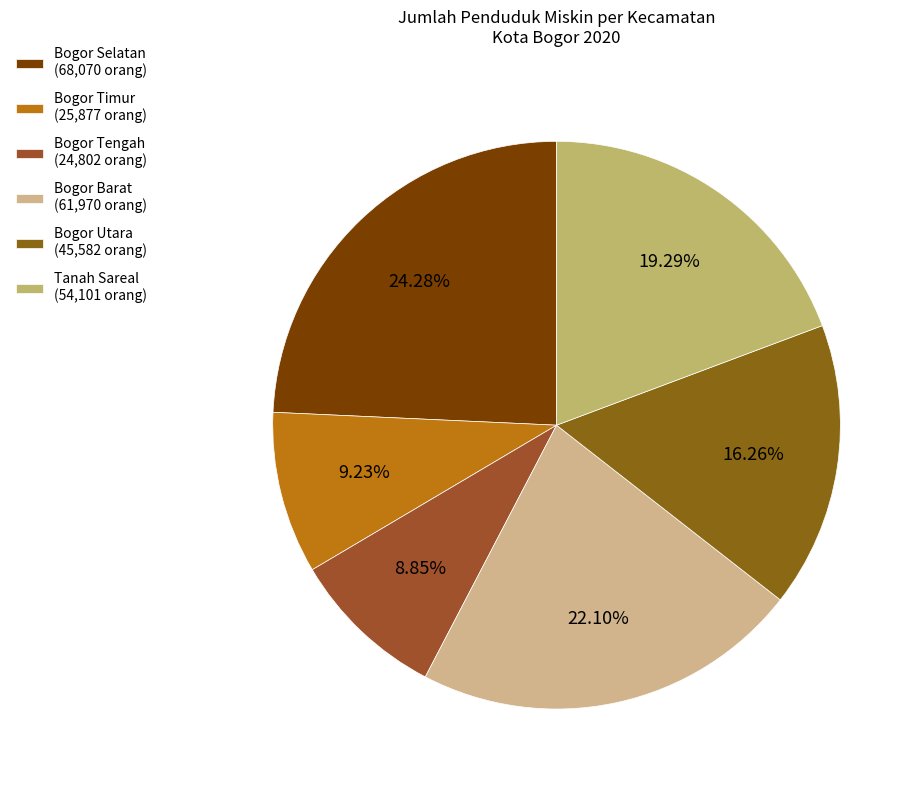

How many slices are in this pie chart?

6